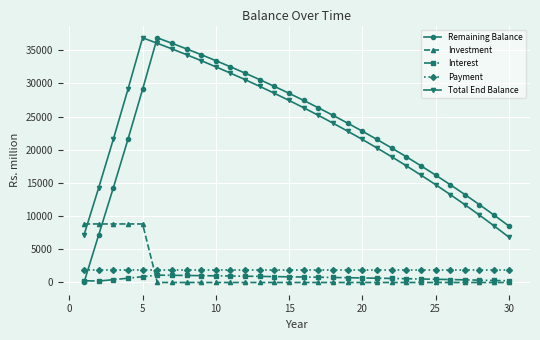

True or false: Remaining Balance has more than 2 interior local peaks.

False